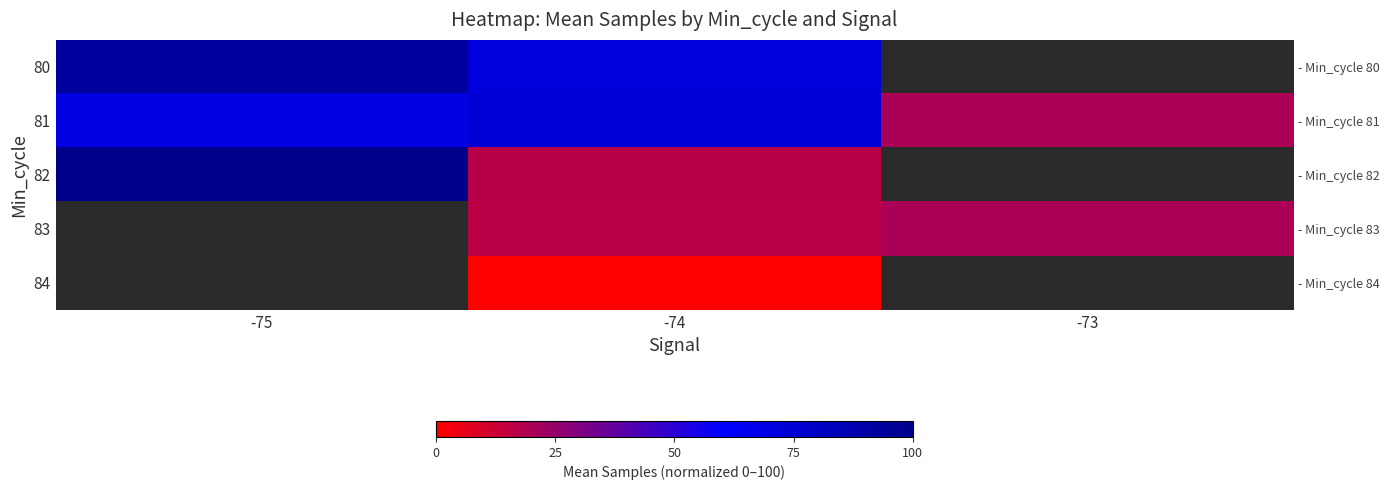

What is the difference between the maximum and minimum values in the 81 series?

53.6